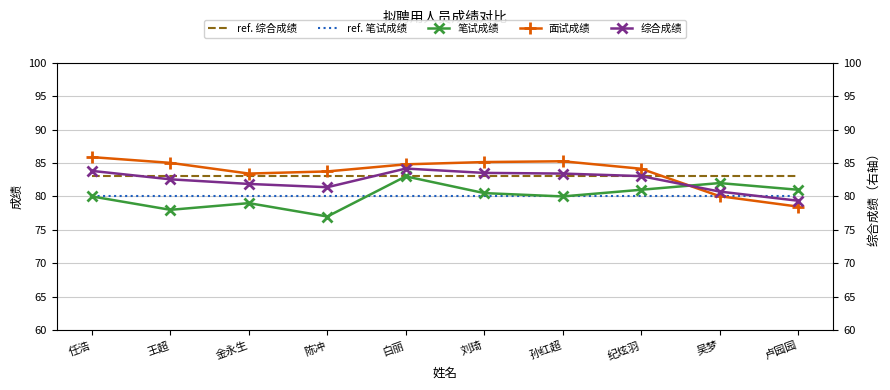

The 笔试成绩 series shows 83.0 at 白丽. True or false?

True